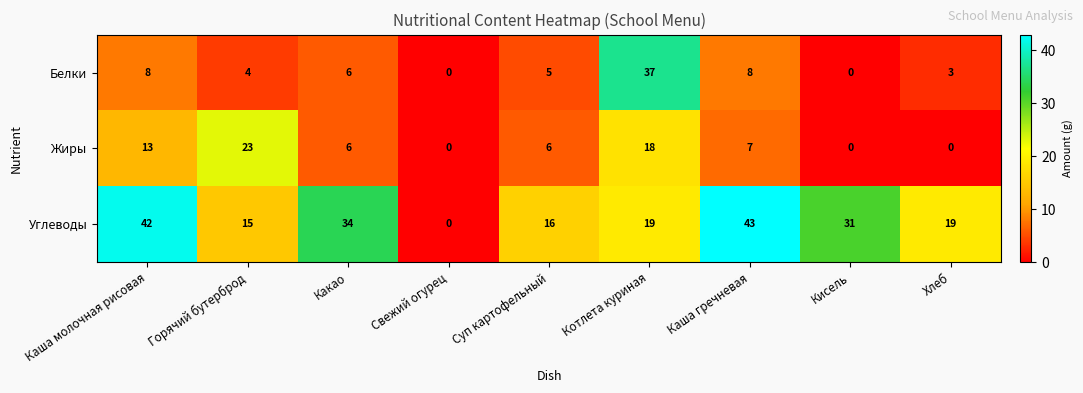

What is the difference between the Белки values at Суп картофельный and Каша молочная рисовая?

3